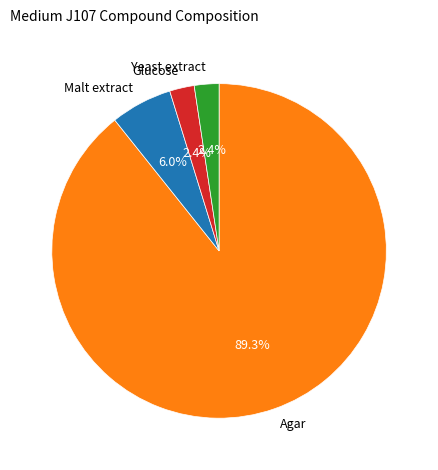

Which category has the biggest portion of the pie?

Agar